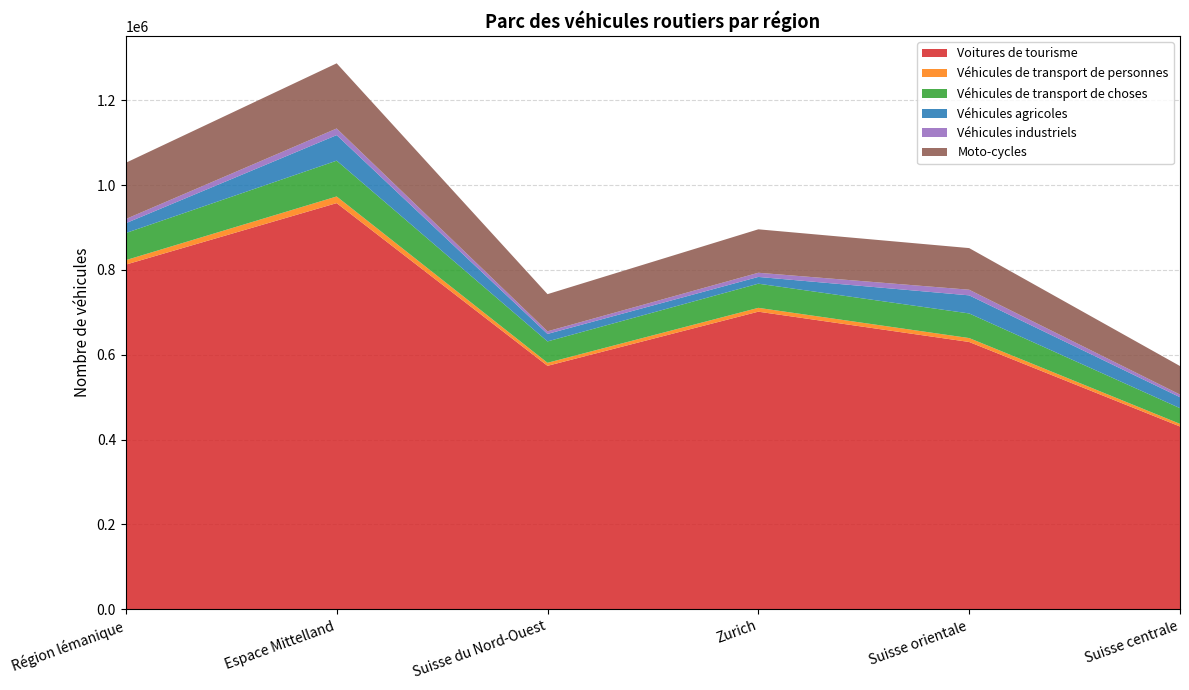

Reading right to left, list all the values displayed in this chart.

Voitures de tourisme: 430845	630026	701419	573798	957296	812395
Véhicules de transport de personnes: 6200	9242	9051	7176	15676	10514
Véhicules de transport de choses: 36975	58011	56937	50387	84369	63930
Véhicules agricoles: 25817	42621	15940	17627	60231	23121
Véhicules industriels: 6277	13291	9831	6178	15650	9888
Moto-cycles: 67185	98113	102386	87584	153578	132560